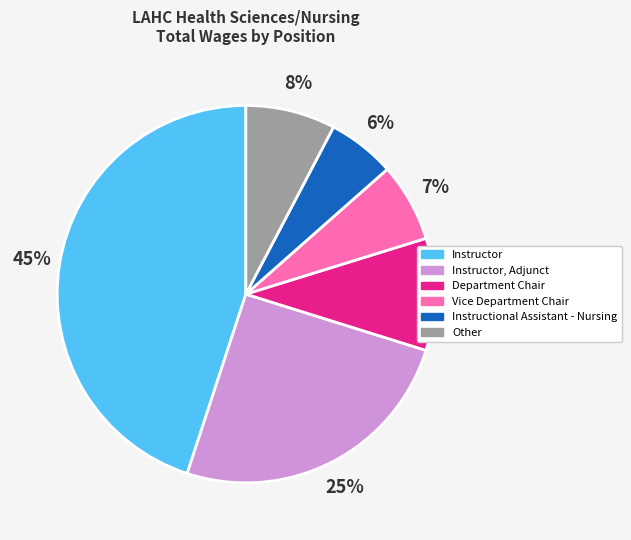

Does any single category account for the majority?

No